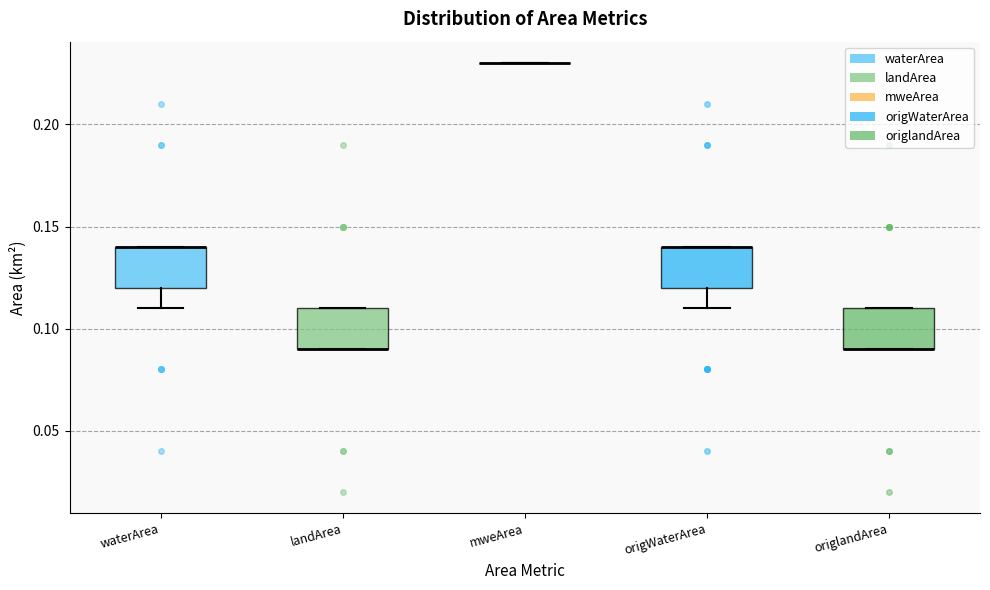

Reading left to right, transcribe this box plot: for each box, give where its median line is, the range the box spans, and where its two whiskers end, as read against the y-axis. The values are not printed on the chart, so give them approximately, as read against the axis.

waterArea: median 0.14 (drawn on the box's upper edge), box 0.12 to 0.14, whiskers 0.11 to 0.14
landArea: median 0.09 (drawn on the box's lower edge), box 0.09 to 0.11, whiskers 0.09 to 0.11
mweArea: box collapsed to a line at 0.23, whiskers 0.23 to 0.23
origWaterArea: median 0.14 (drawn on the box's upper edge), box 0.12 to 0.14, whiskers 0.11 to 0.14
origlandArea: median 0.09 (drawn on the box's lower edge), box 0.09 to 0.11, whiskers 0.09 to 0.11